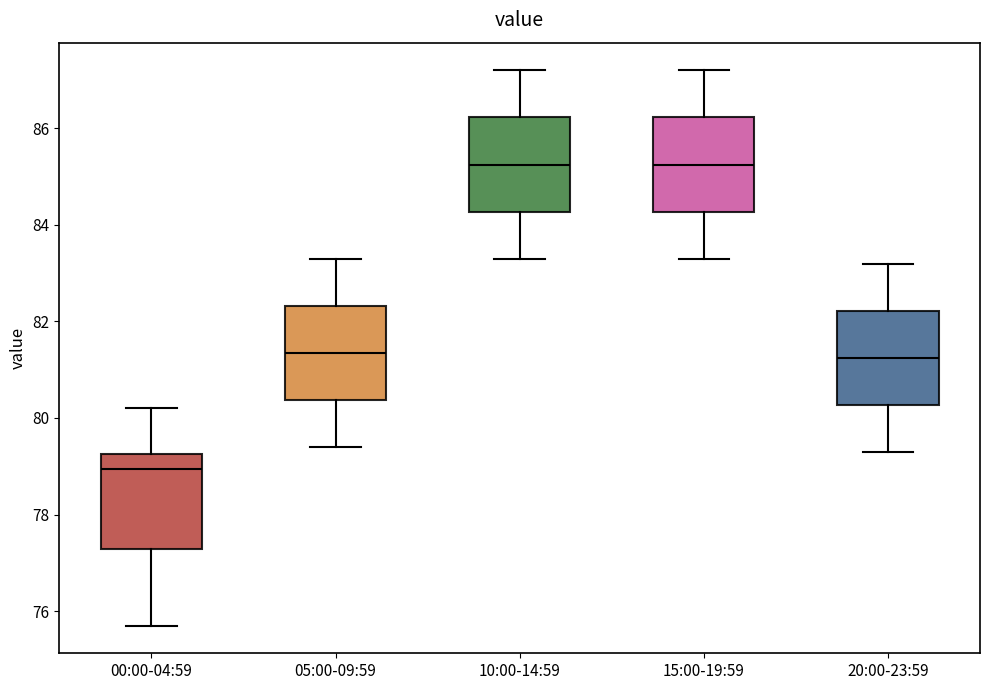

Reading left to right, read every box against the y-axis: the position of its median line, the range the box covers, and the ends of its whiskers. The values are not printed on the chart, so give them approximately, as read against the axis.

00:00-04:59: median 79.0, box 77.2 to 79.2, whiskers 75.8 to 80.2
05:00-09:59: median 81.4, box 80.4 to 82.4, whiskers 79.4 to 83.4
10:00-14:59: median 85.2, box 84.2 to 86.2, whiskers 83.4 to 87.2
15:00-19:59: median 85.2, box 84.2 to 86.2, whiskers 83.4 to 87.2
20:00-23:59: median 81.2, box 80.2 to 82.2, whiskers 79.4 to 83.2